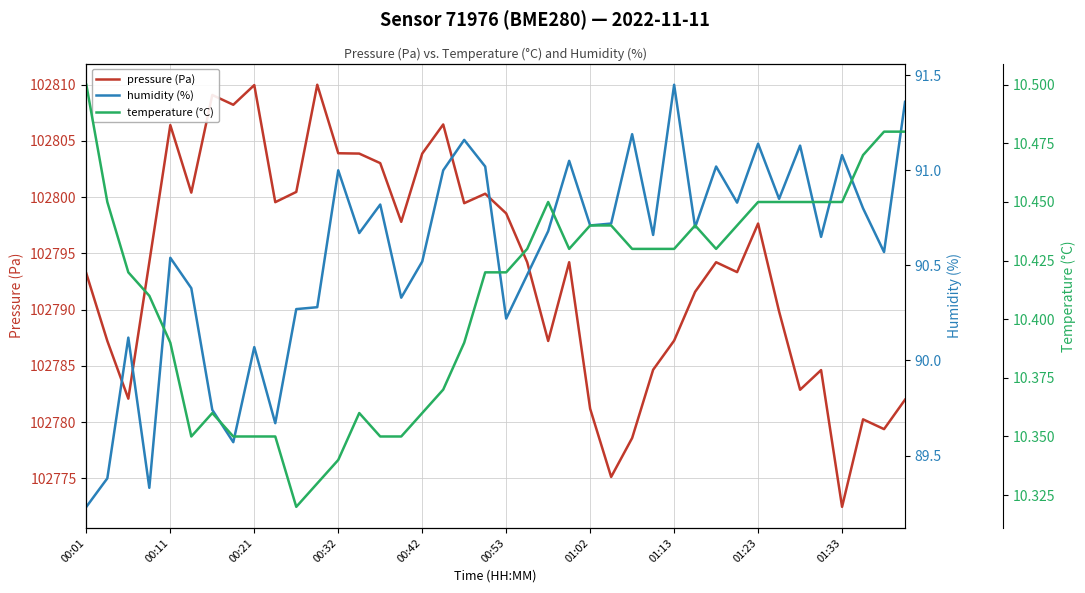

What is the highest value of the humidity (%) series?

91.5